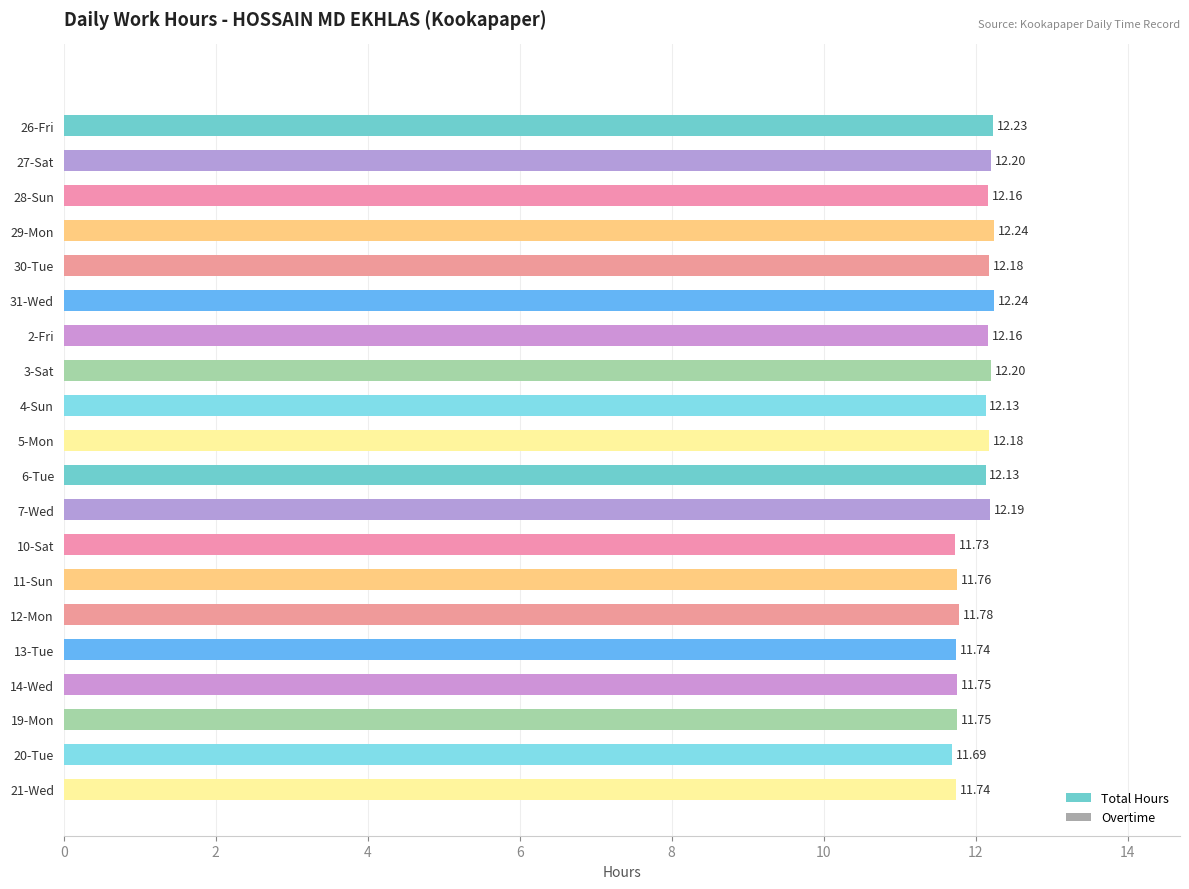

What is the average value?

12.0